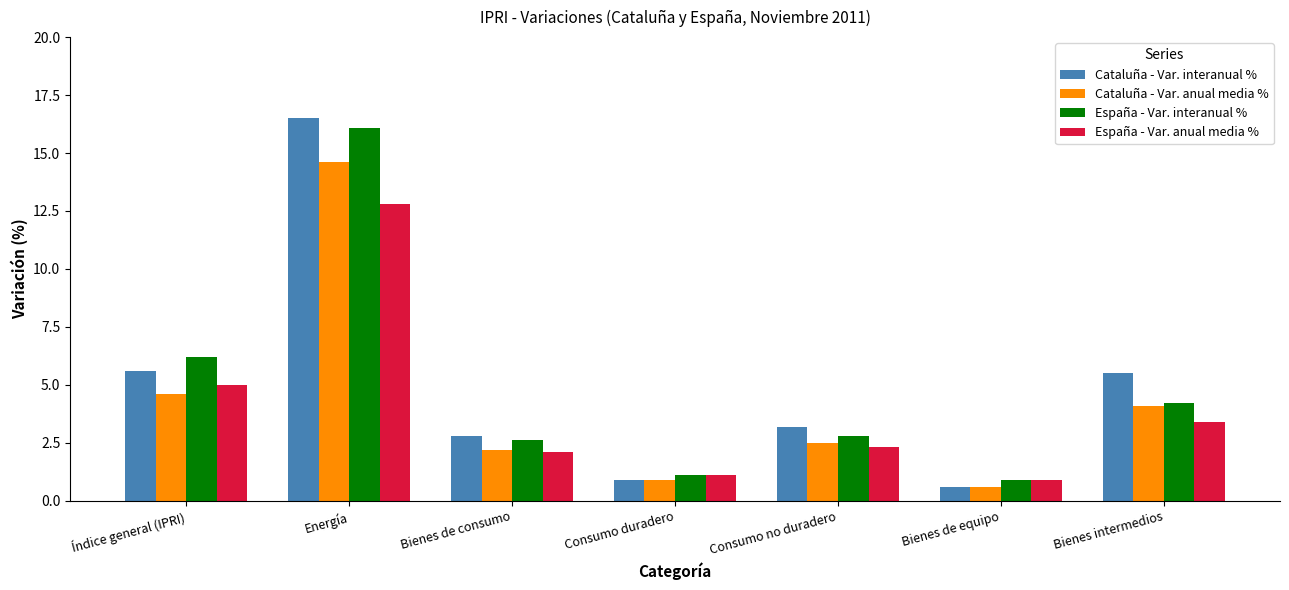

Rank the categories by España - Var. interanual % value from lowest to highest.

Bienes de equipo, Consumo duradero, Bienes de consumo, Consumo no duradero, Bienes intermedios, Índice general (IPRI), Energía